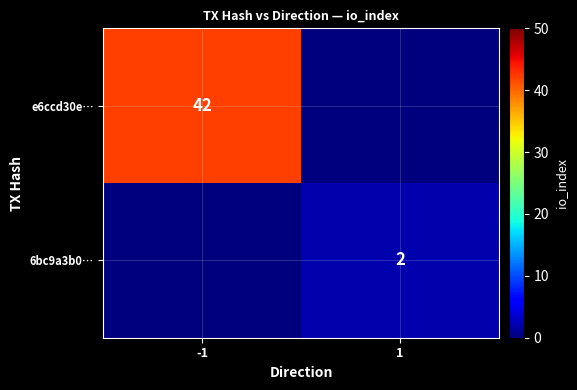

What is the sum of the 6bc9a3b0… values at 1 and -1?

2